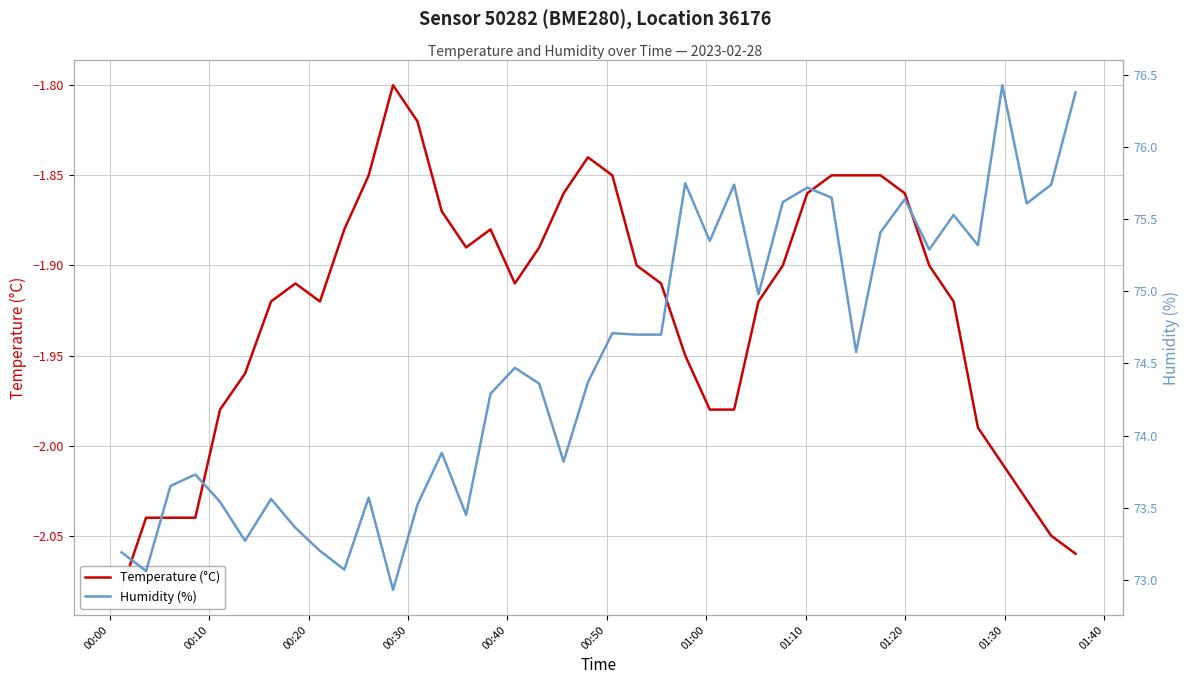

What is the label of the 5th point from the left?

00:40